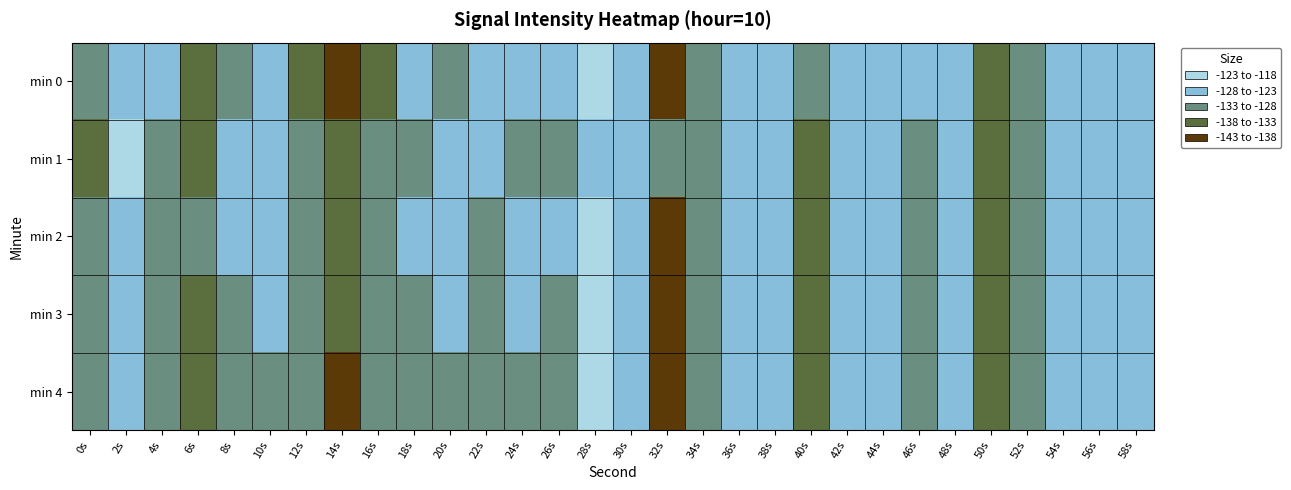

How many series are shown in this chart?

5